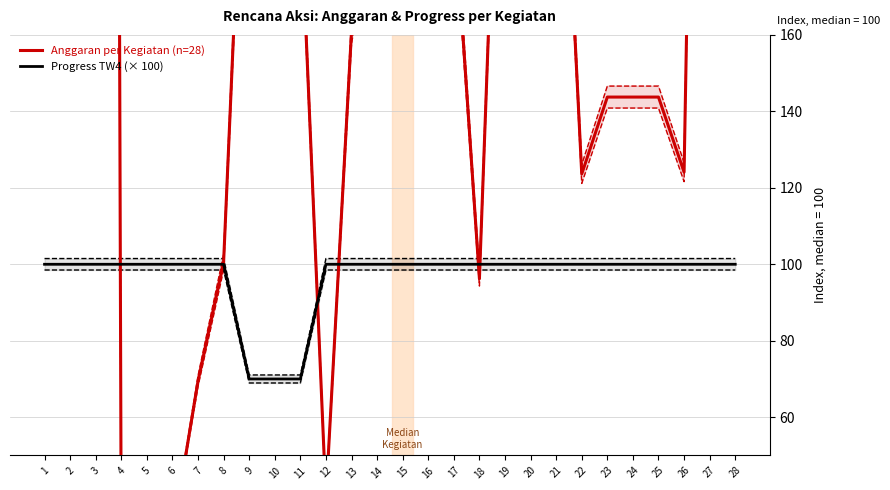

Rank the categories by Progress TW4 (× 100) value from highest to lowest.

1, 2, 3, 4, 5, 6, 7, 8, 12, 13, 14, 15, 16, 17, 18, 19, 20, 21, 22, 23, 24, 25, 26, 27, 28, 10, 11, 9